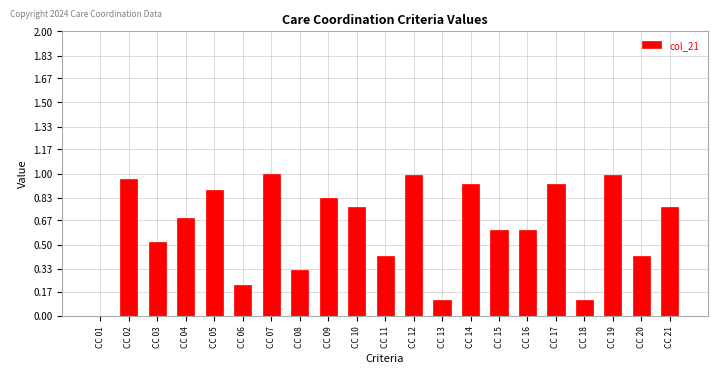

What is the sum of all values?

13.0